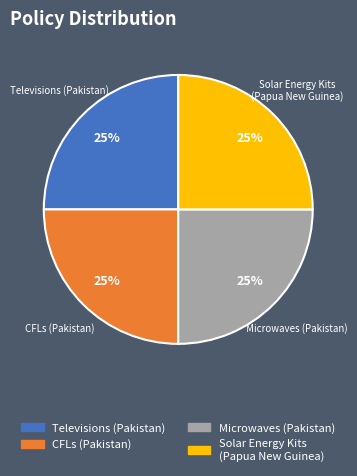

Approximately how many times larger is the value at CFLs (Pakistan) compared to Microwaves (Pakistan)?

1.0